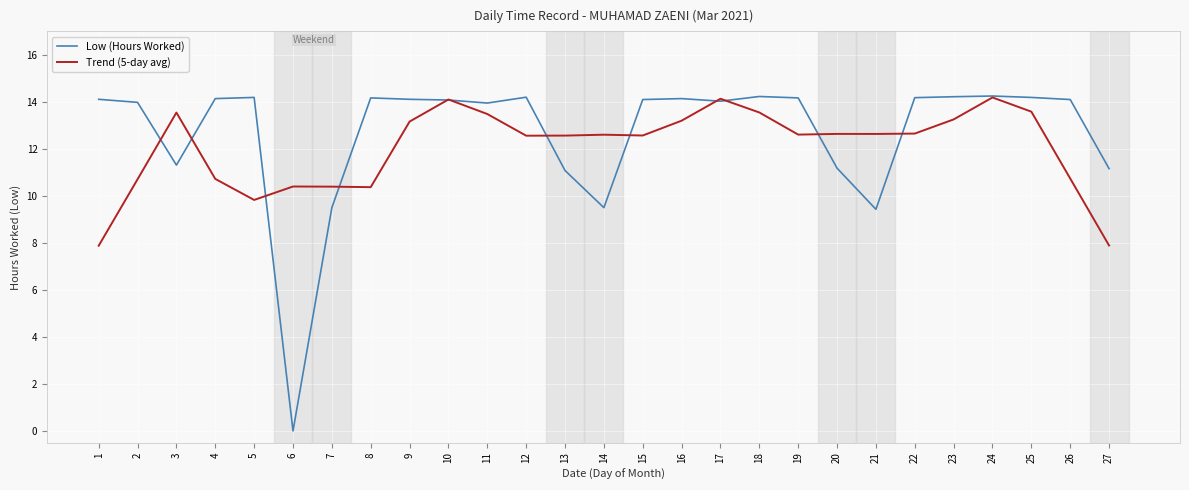

At 13, list the series in order from largest to smallest.

Trend (5-day avg), Low (Hours Worked)